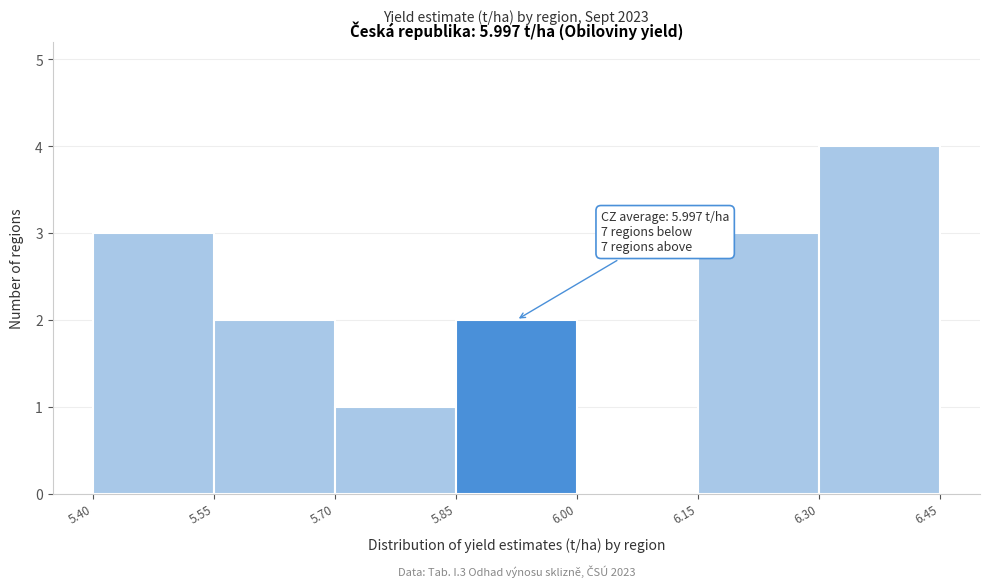

Which range on the x-axis has the tallest bar?

6.30 to 6.45